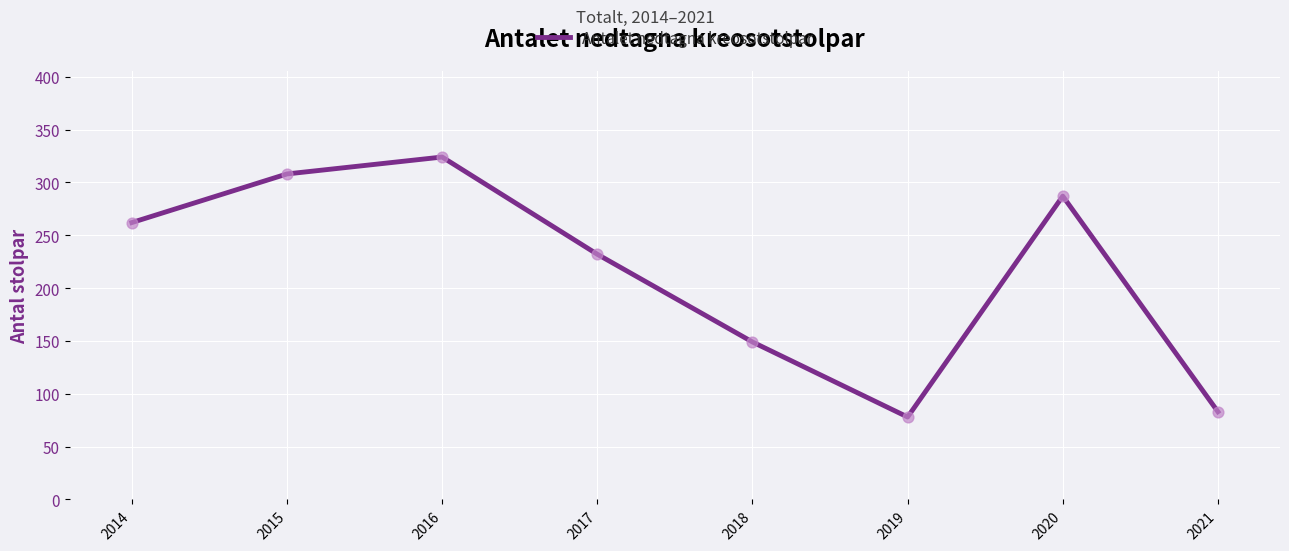

Between 2021 and 2019, which is larger?

2021